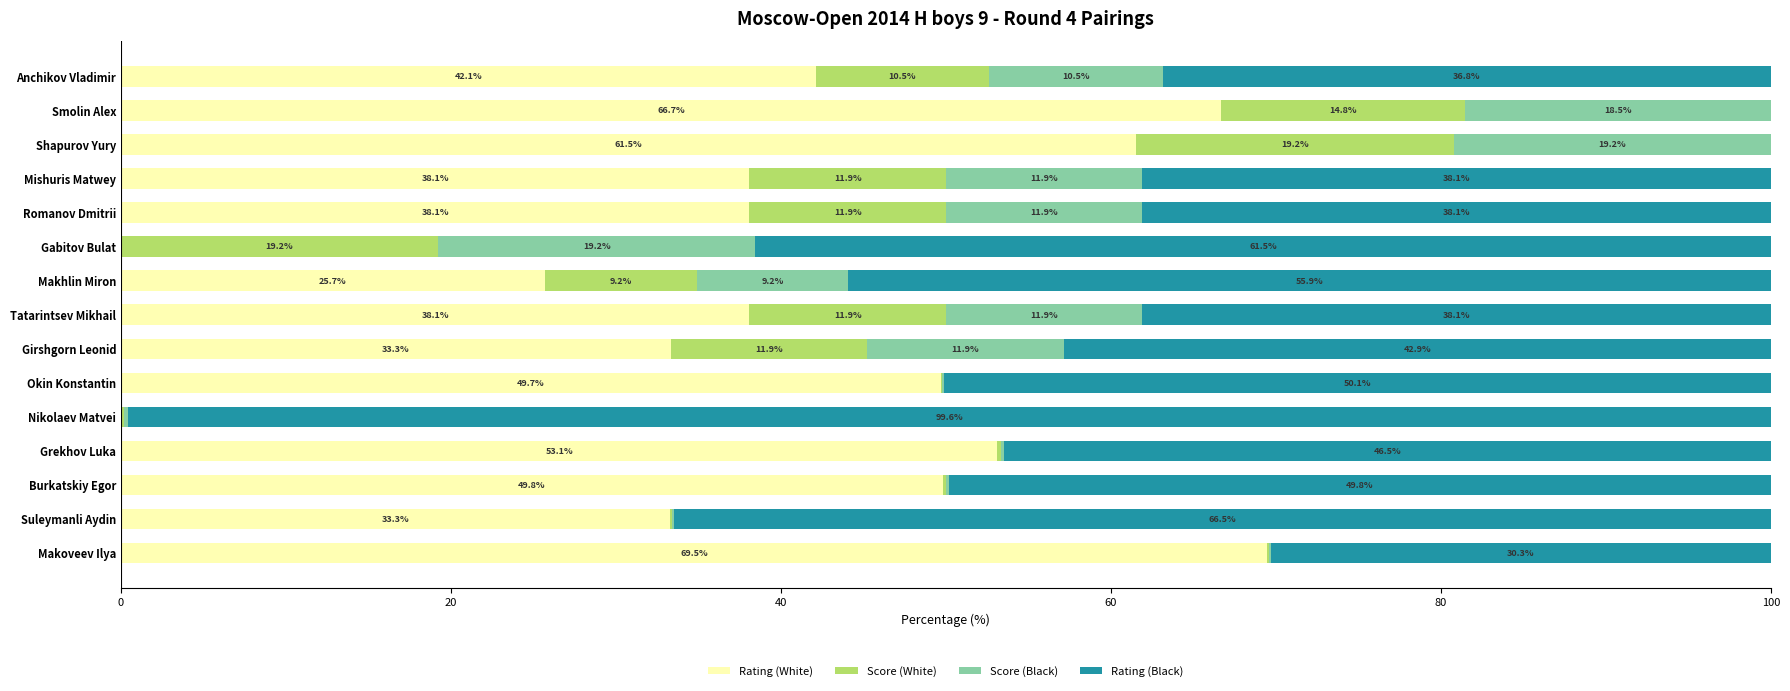

What is the maximum value for Rating (White)?

69.5